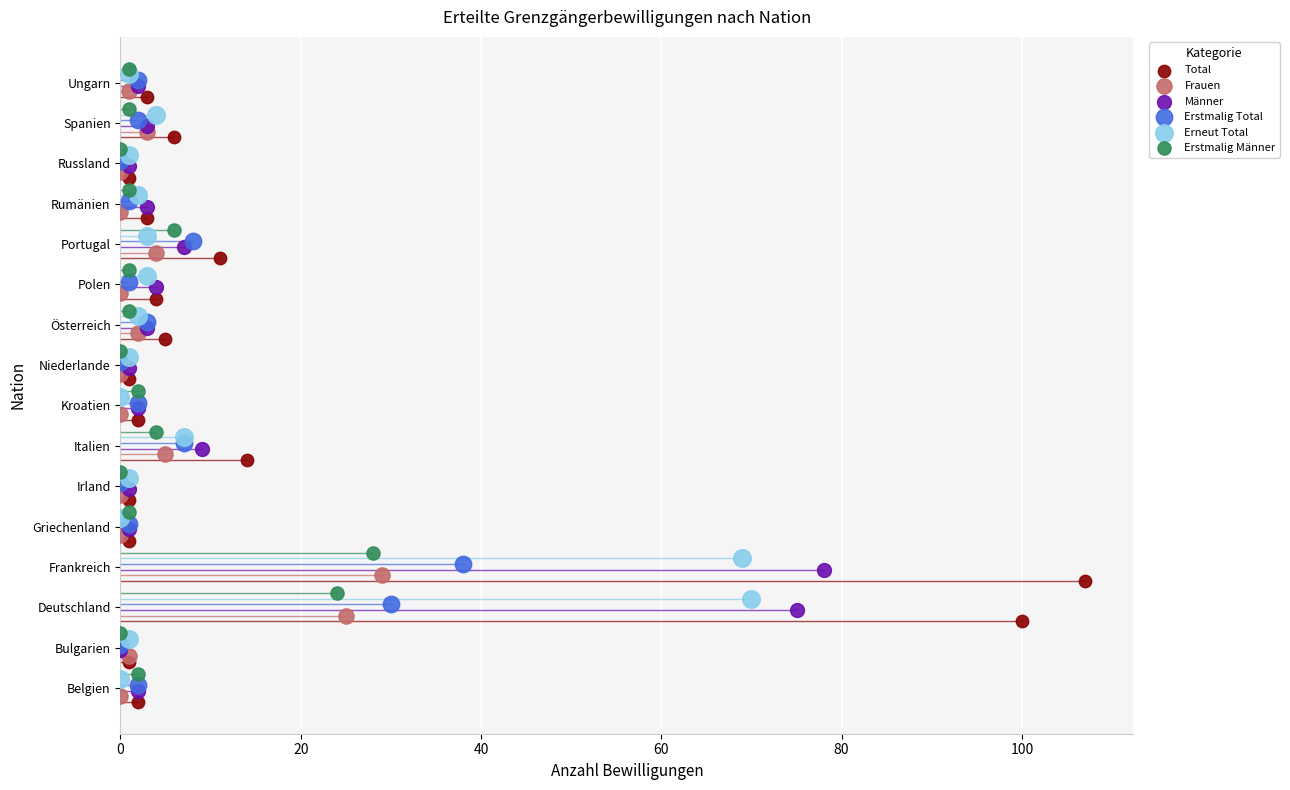

What are all the series names shown in the legend?

Total, Frauen, Männer, Erstmalig Total, Erneut Total, Erstmalig Männer